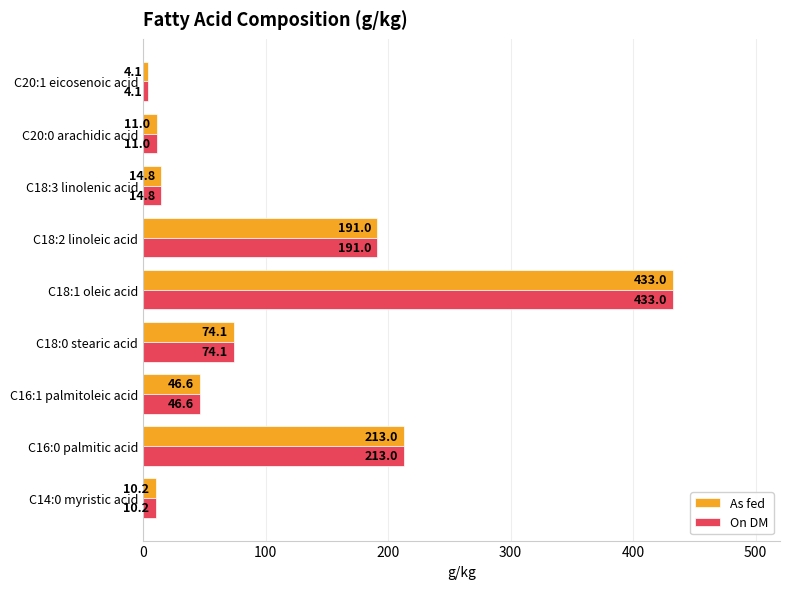

What is the total value across all series at C18:0 stearic acid?

148.2